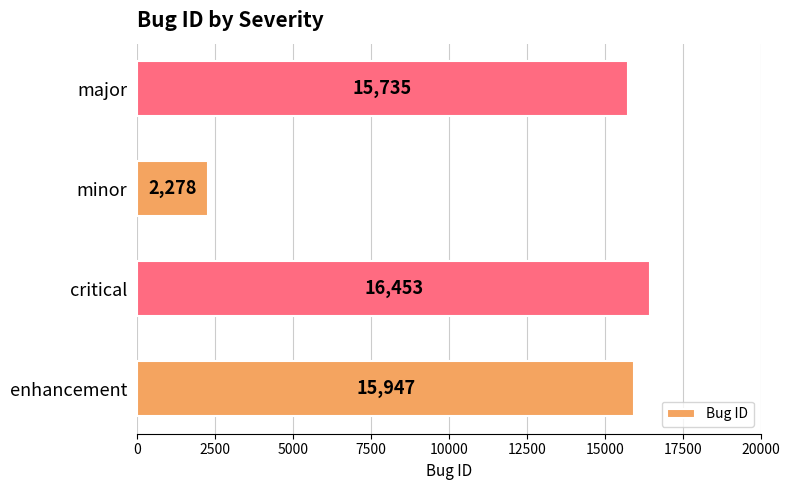

The chart shows a value of 9713 at enhancement. True or false?

False